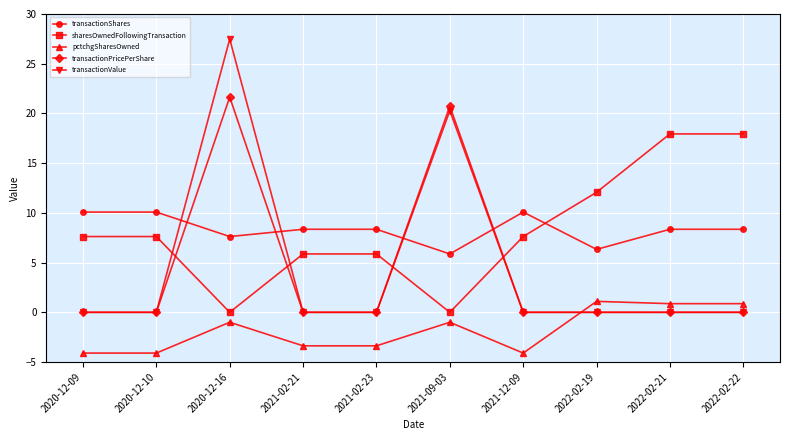

Does the chart display data point markers on the line(s)?

Yes